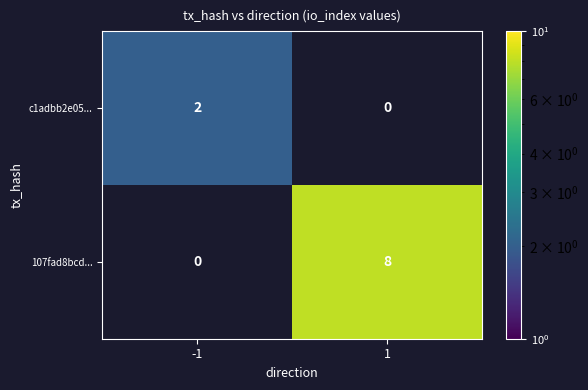

The c1adbb2e05... series shows 1 at -1. True or false?

False